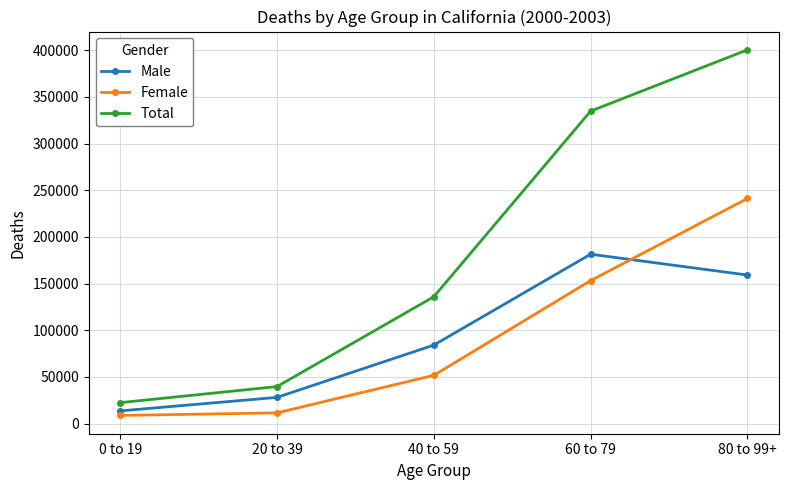

Which series has the widest spread of values?

Total